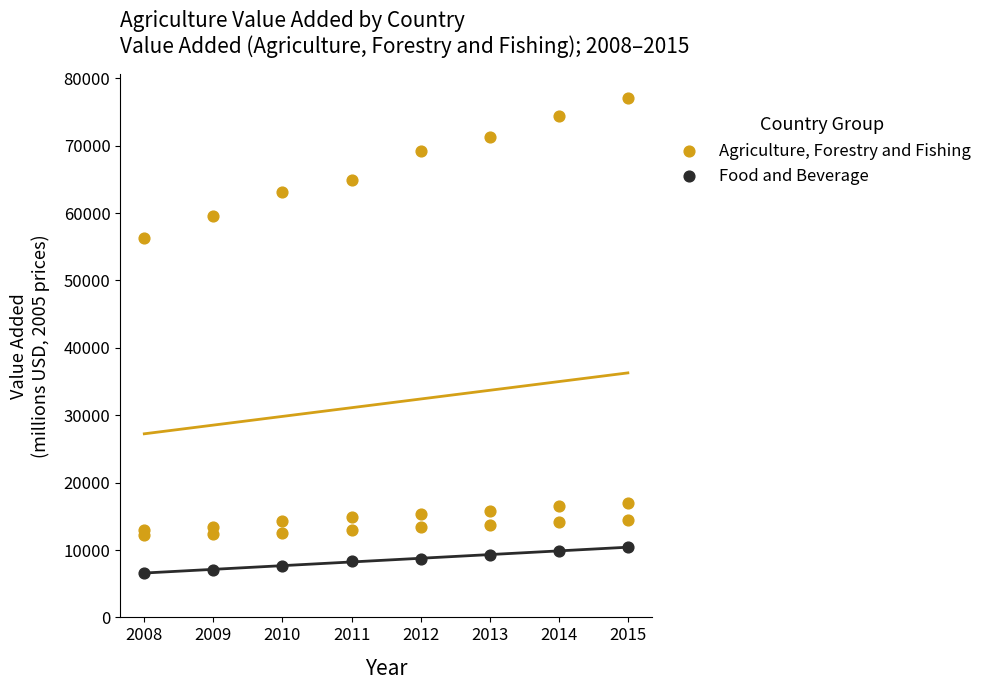

Which series contains the lowest Y value?

Food and Beverage